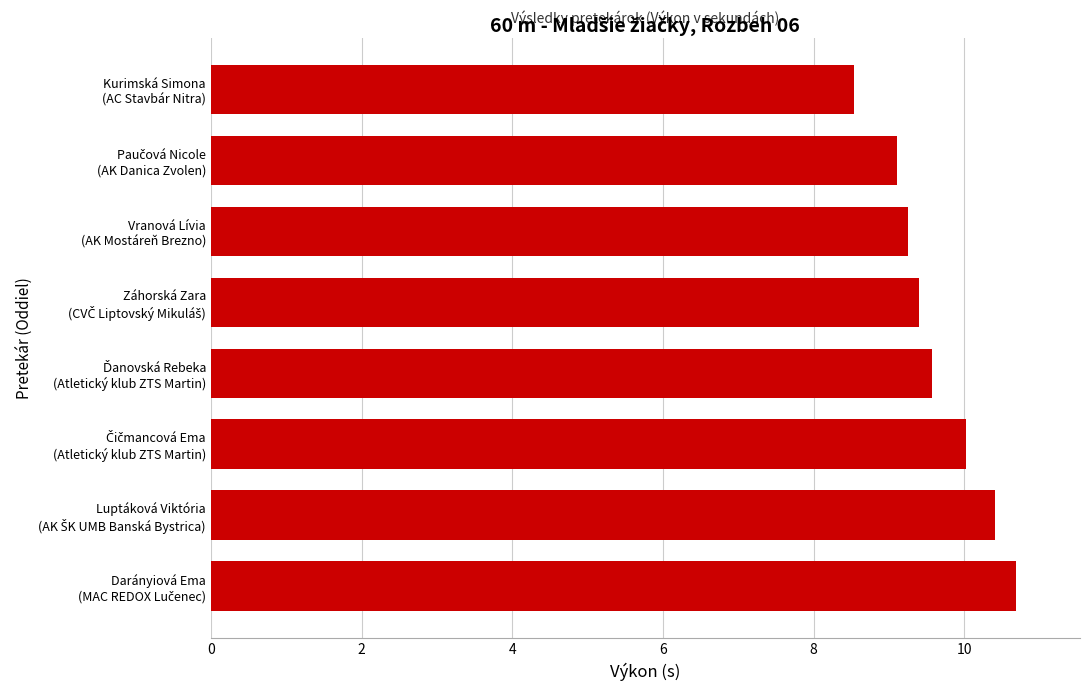

What is the average value?

9.6